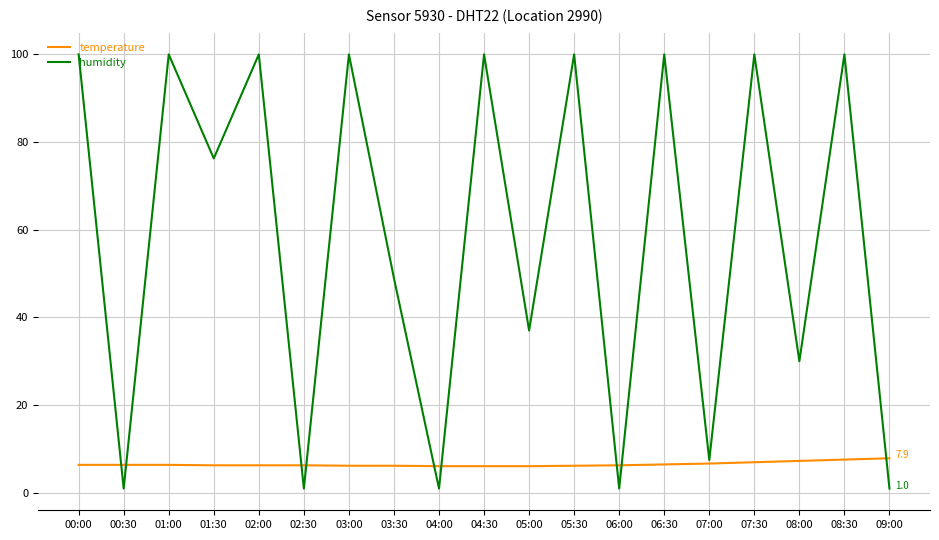

List the series in order of their overall mean, lowest first.

temperature, humidity